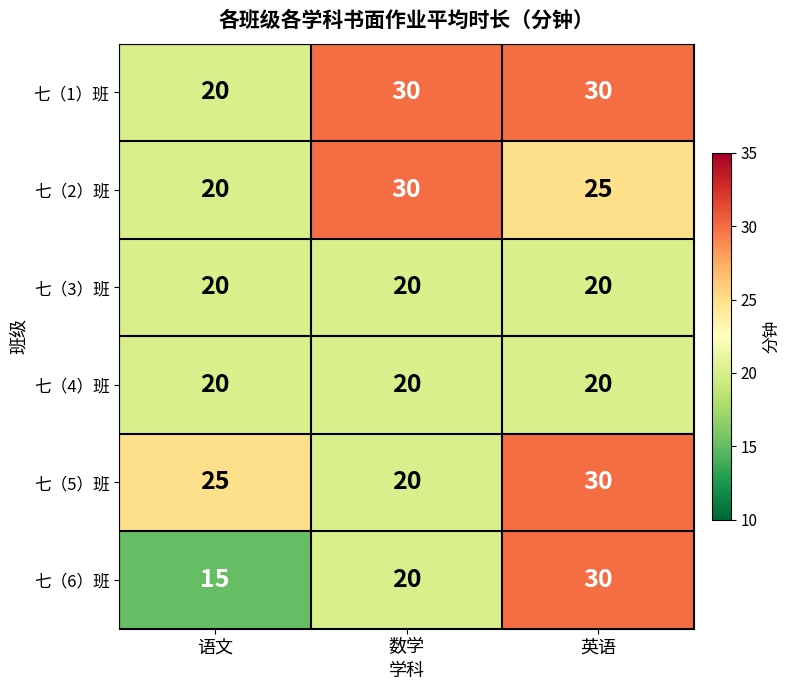

What is the difference between the 七（6）班 values at 语文 and 数学?

5